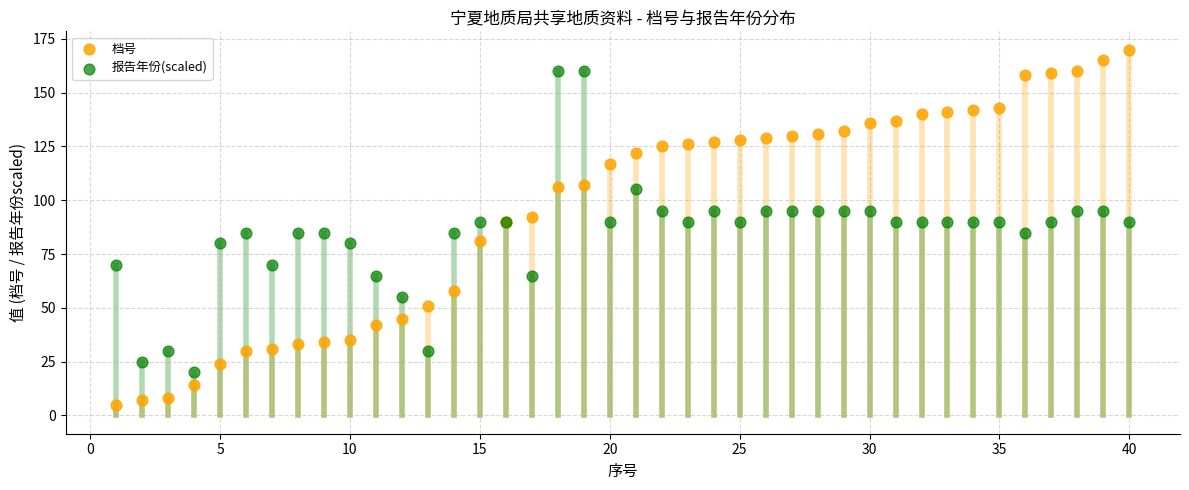

Which series contains the lowest Y value?

档号